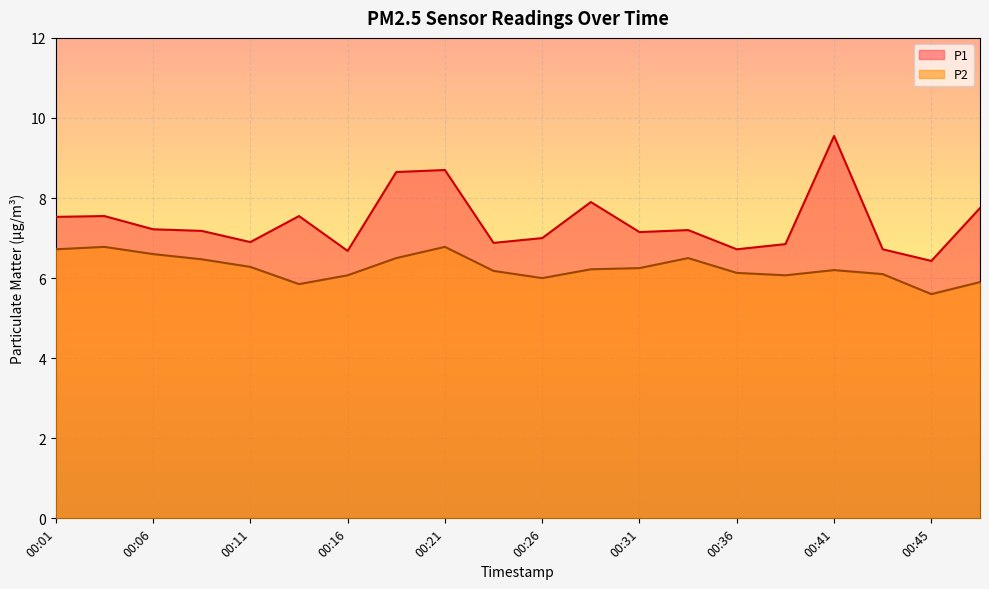

What is the average value of the P2 series?

6.3